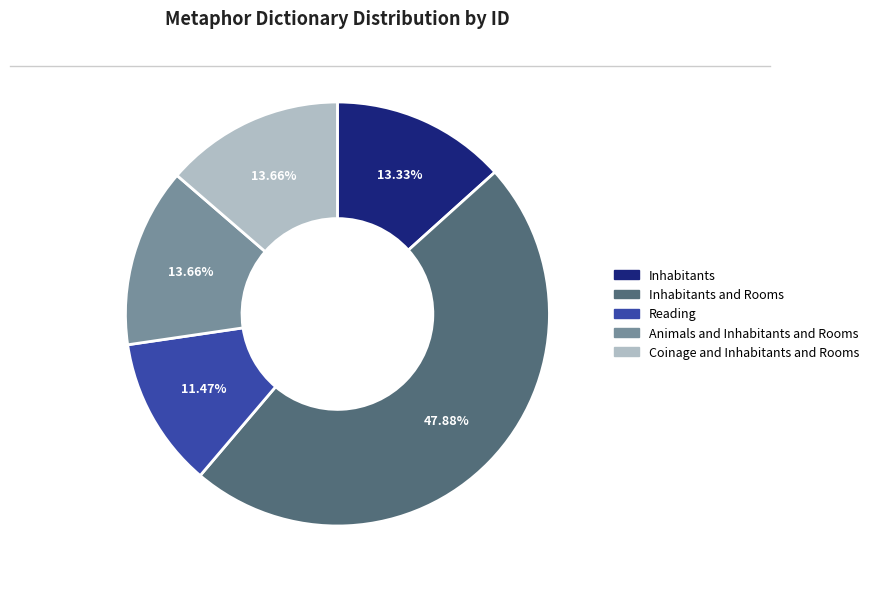

Approximately how many times larger is the value at Coinage and Inhabitants and Rooms compared to Inhabitants?

1.0